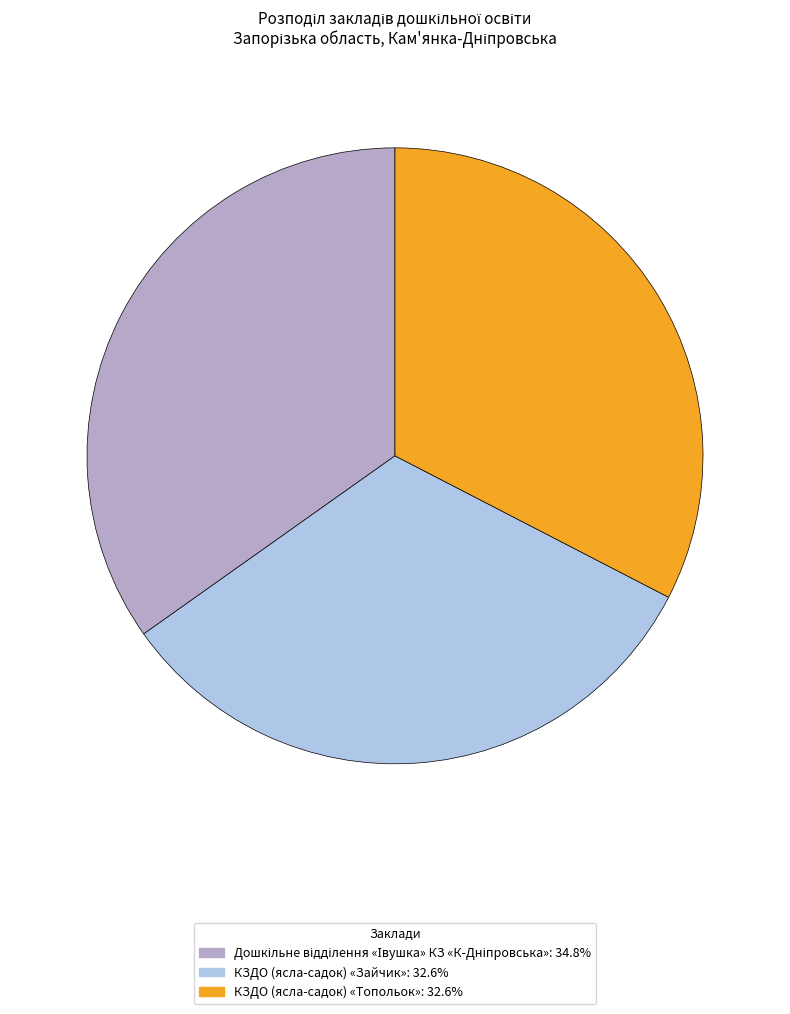

Does КЗДО (ясла-садок) «Зайчик» account for over 50% of the chart?

No